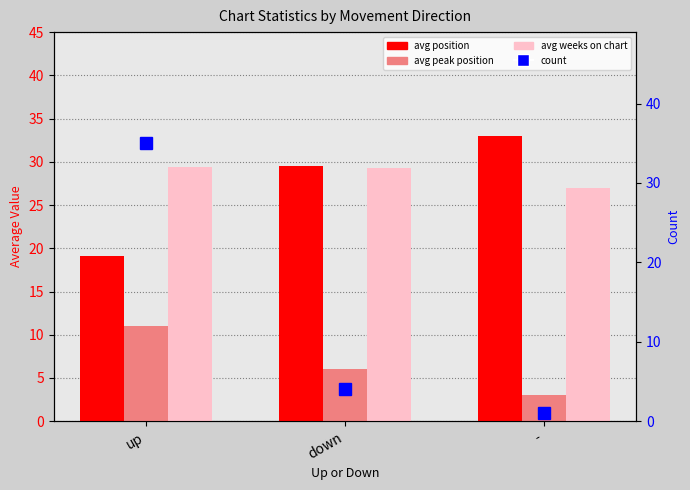

What is the spread (max minus min) of values at -?

32.0